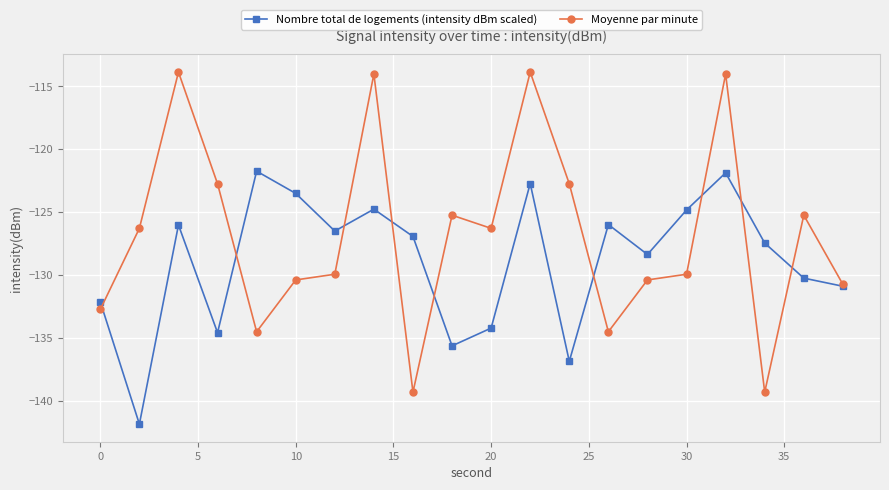

In Nombre total de logements (intensity dBm scaled), how many points are higher than both neighbors (excluding endpoints)?

6